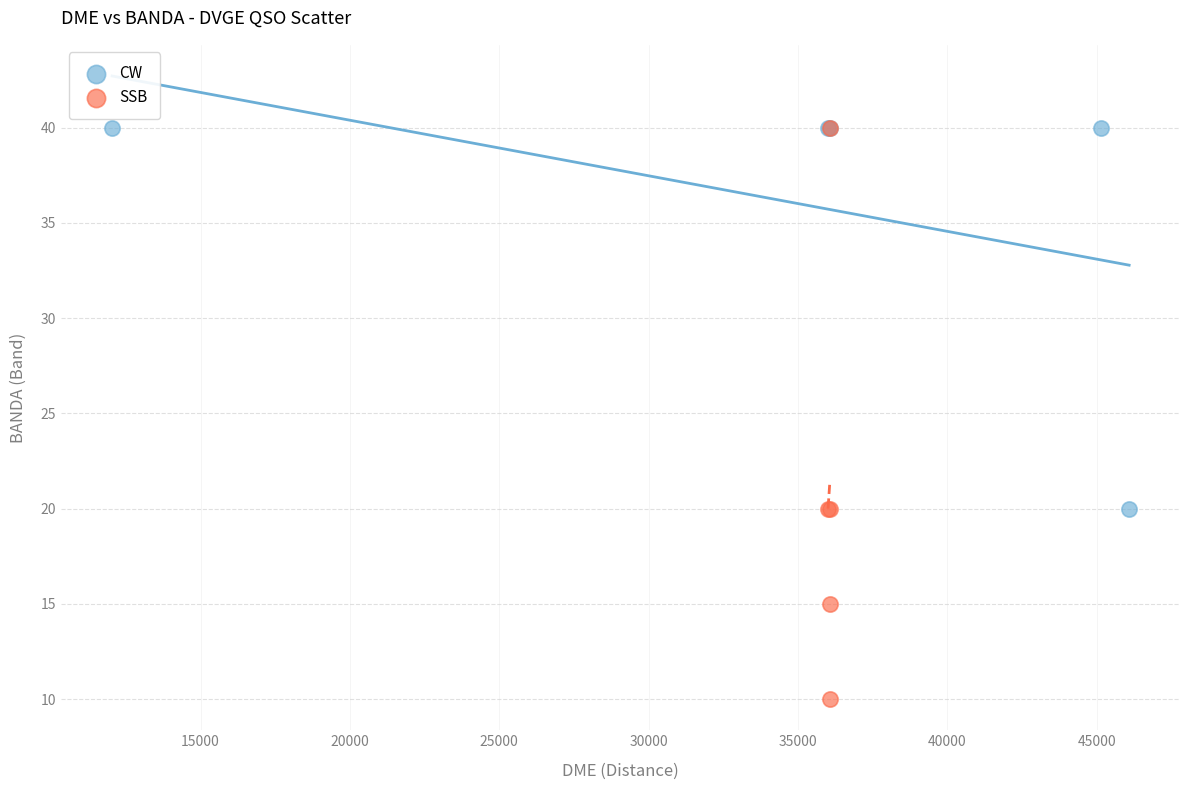

What are all the series names shown in the legend?

CW, SSB